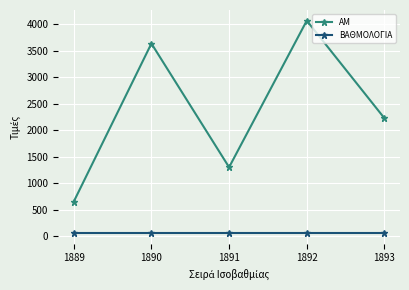

What are all the series names shown in the legend?

ΑΜ, ΒΑΘΜΟΛΟΓΙΑ